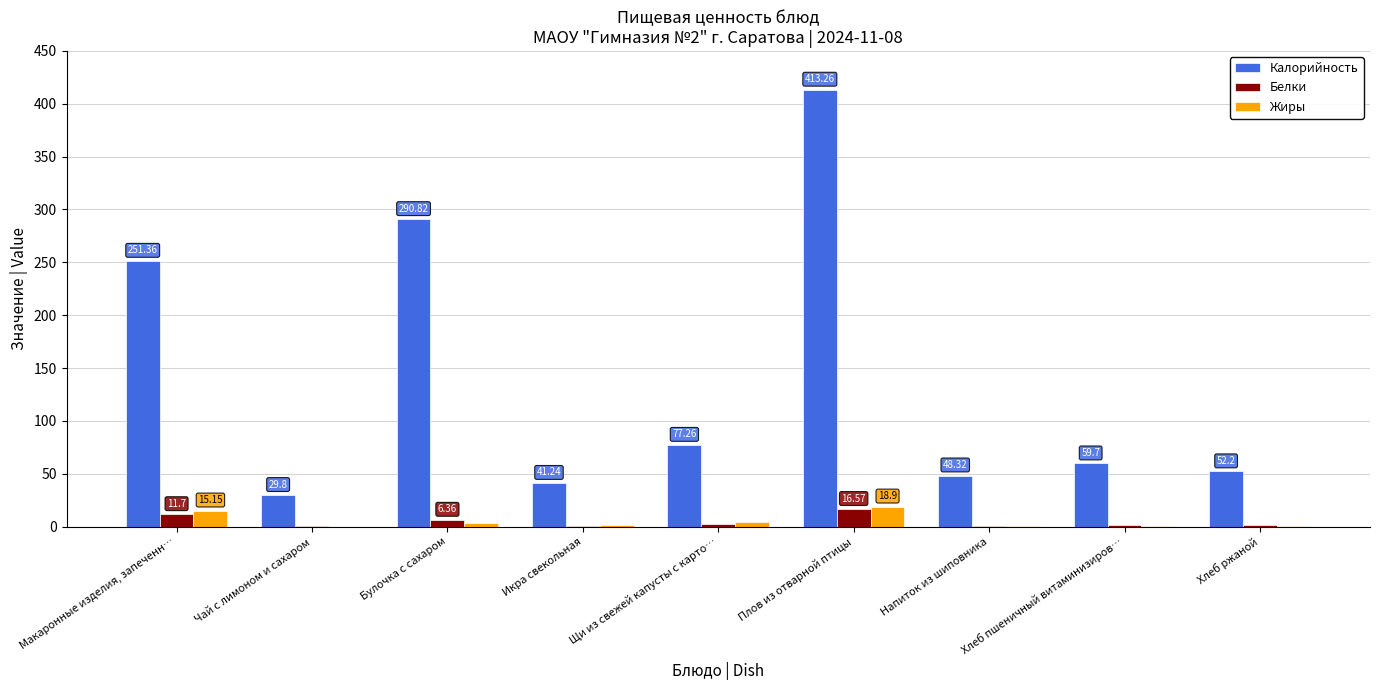

What is the greatest value displayed?

413.3